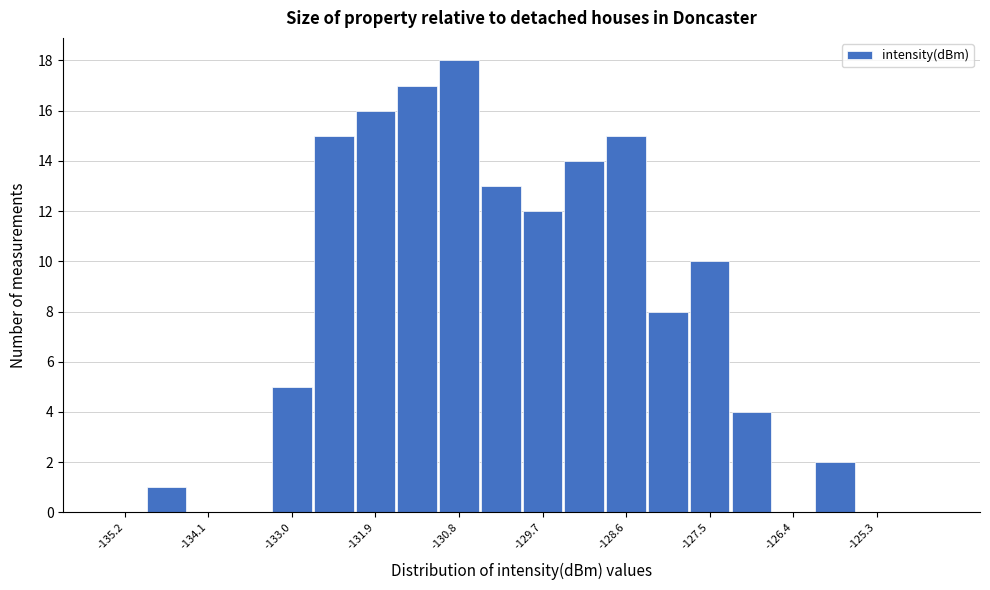

Around what value on the x-axis is the tallest bar? Give the approximate position of its centre, as read against the axis.

-130.8